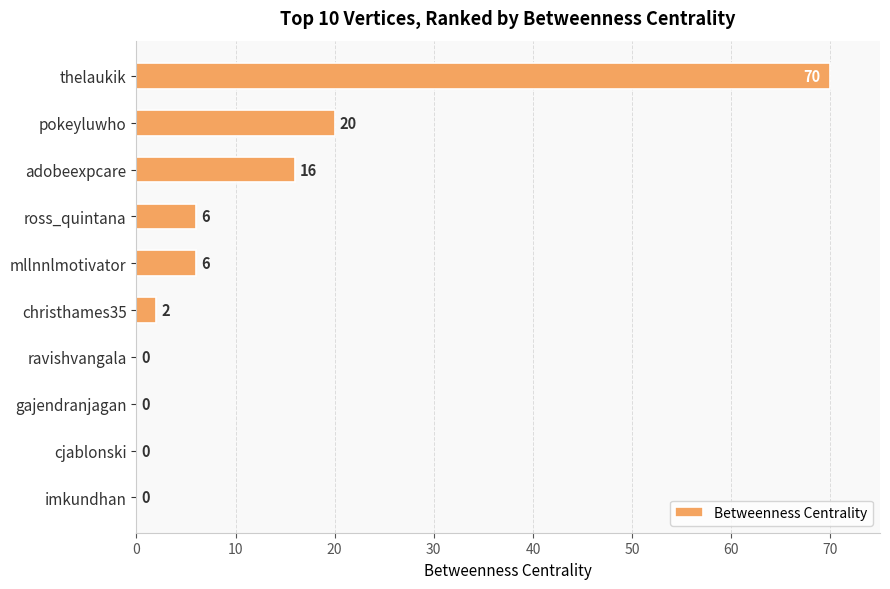

What is the sum of all values?

120